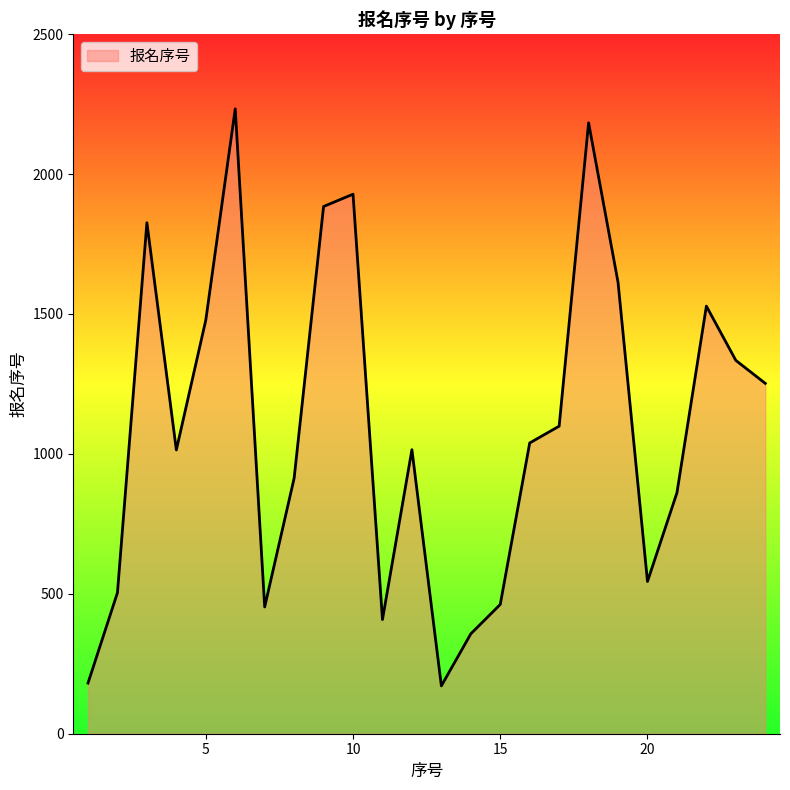

What is the minimum value shown in the chart?

171